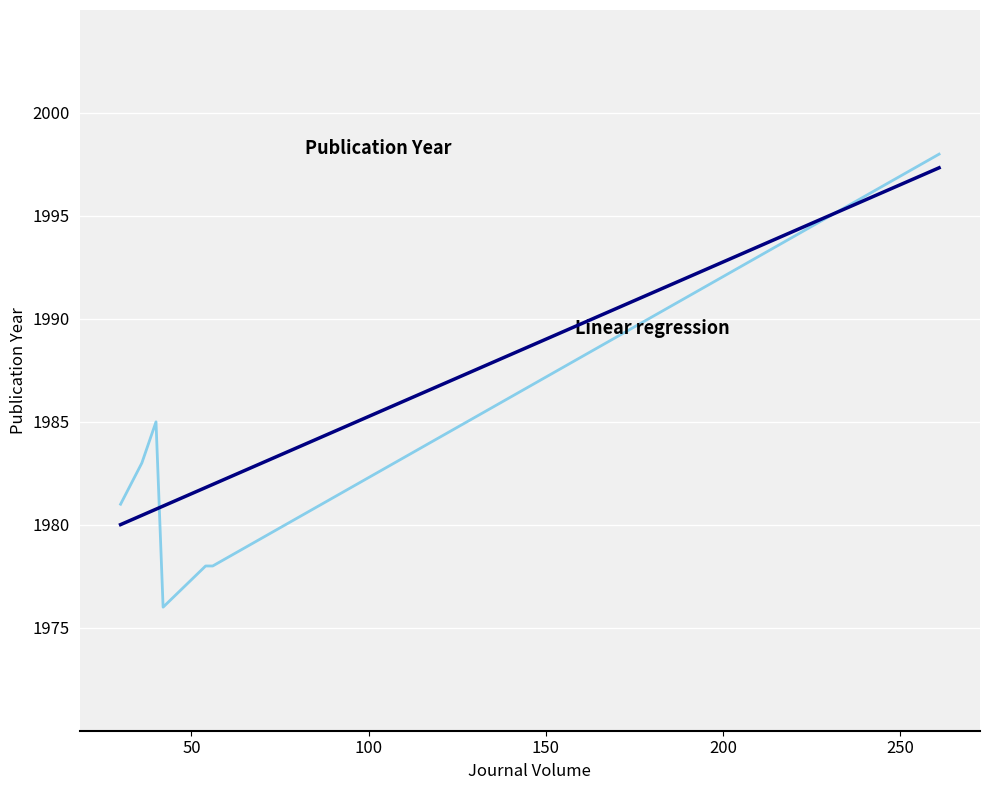

List the labels in order of value, smallest first.

42, 54, 56, 30, 36, 40, 40, 261